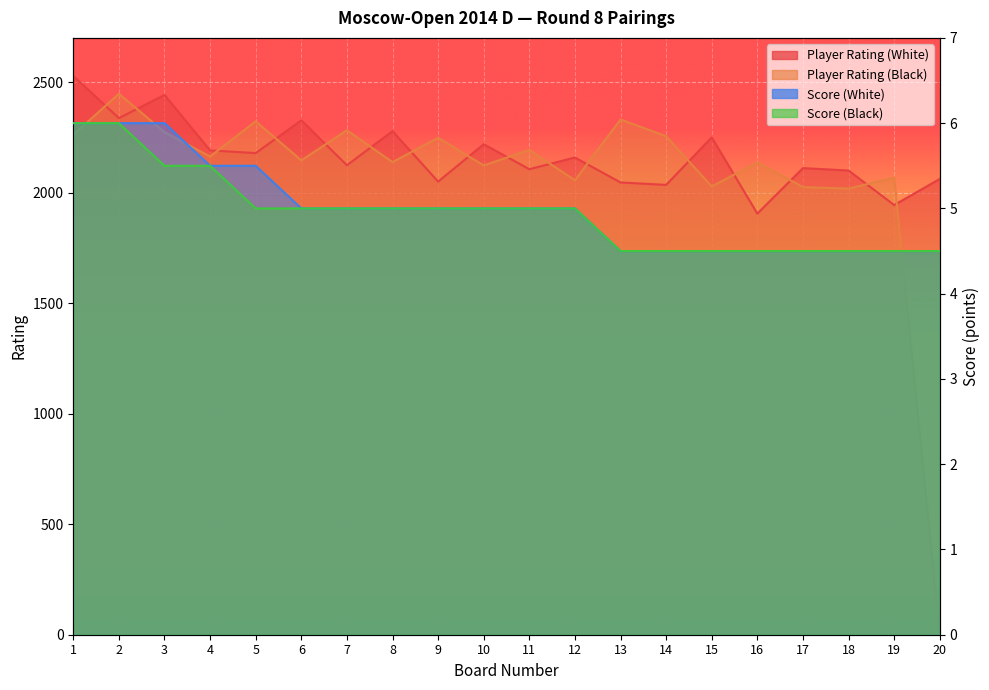

True or false: Player Rating (White) and Score (White) cross at least once.

False